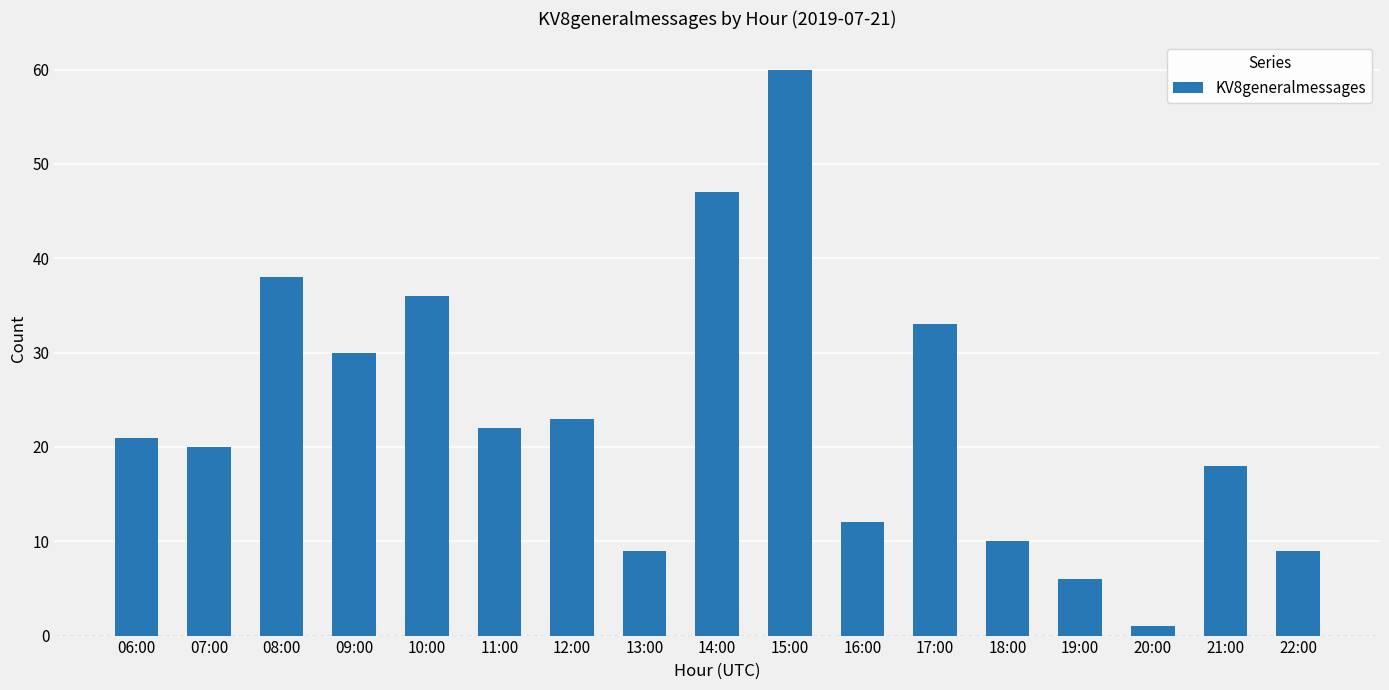

What is the label of the 6th bar from the left?

11:00